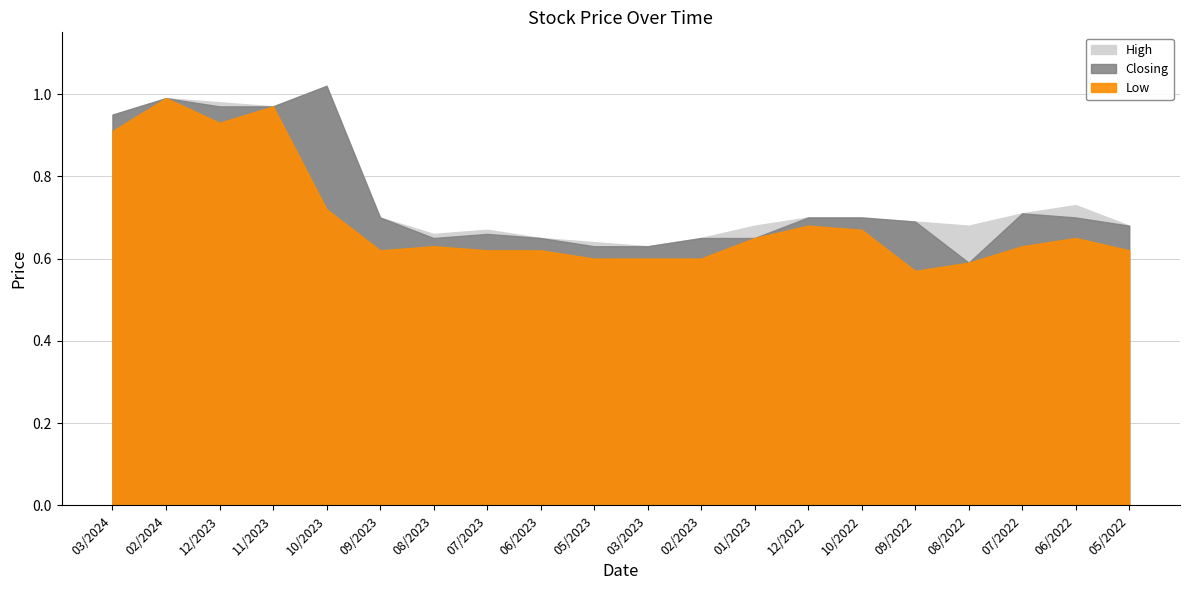

True or false: Low has a value of 0.3 at 09/2023.

False